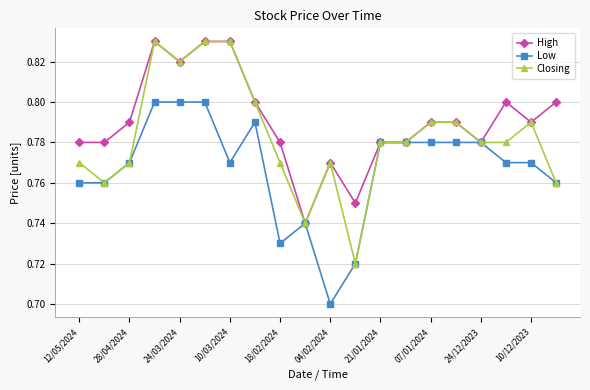

Count the Closing values in the range 0 to 1.

20